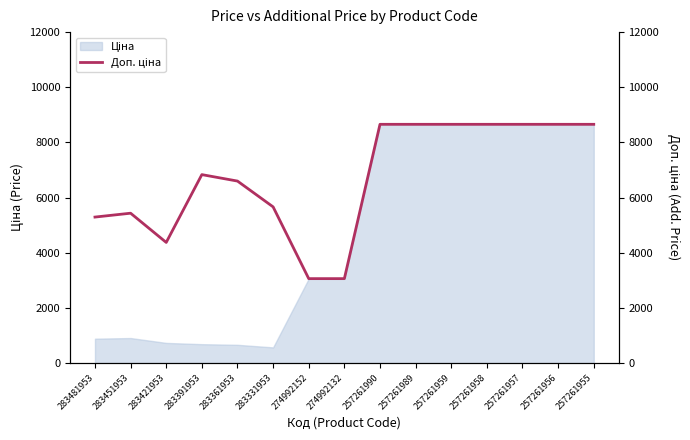

Reading left to right, list all the values displayed in this chart.

5292.4	5432.8	4372.9	6831.9	6597.9	5662.1	3060.0	3060.0	8656.2	8656.2	8656.2	8656.2	8656.2	8656.2	8656.2